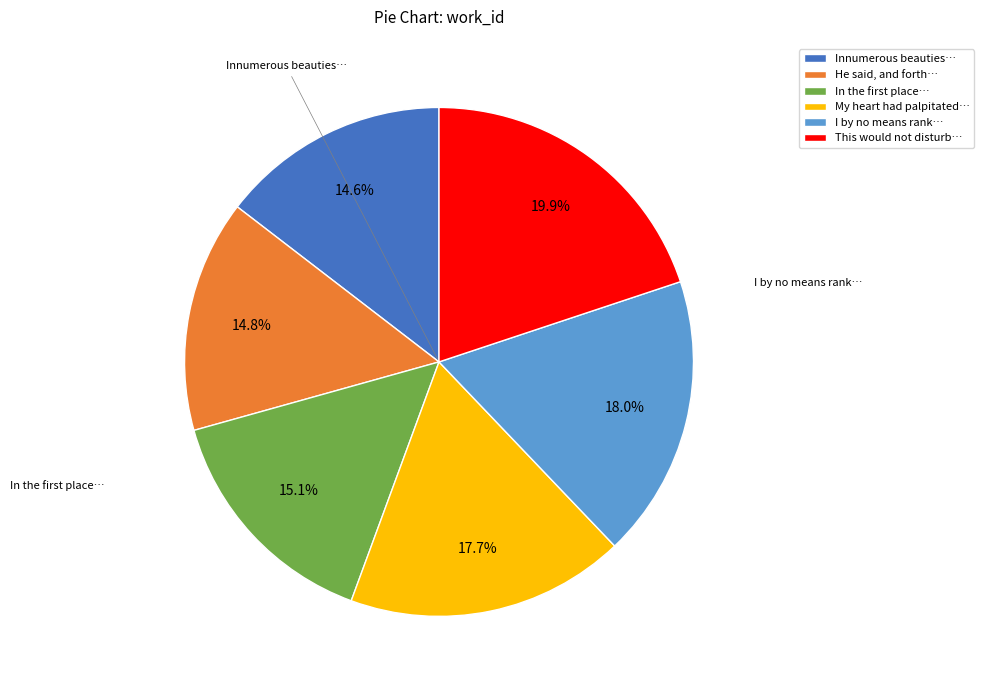

Which slice is the largest?

This would not disturb…